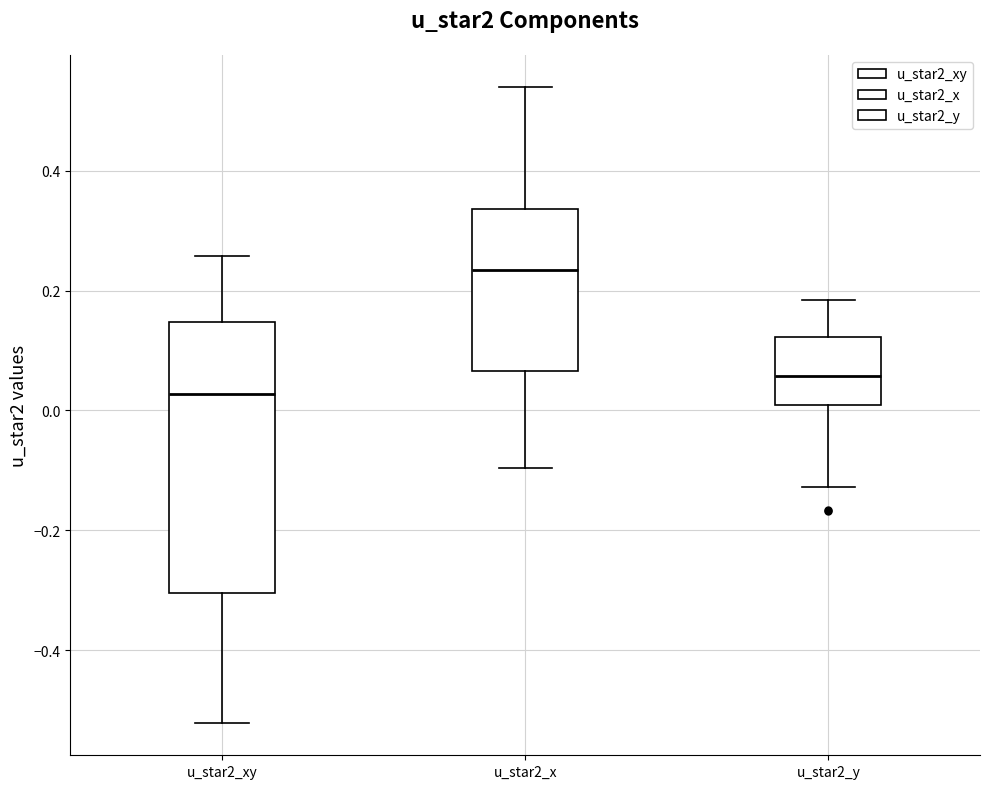

Which box has the lowest median line?

u_star2_xy